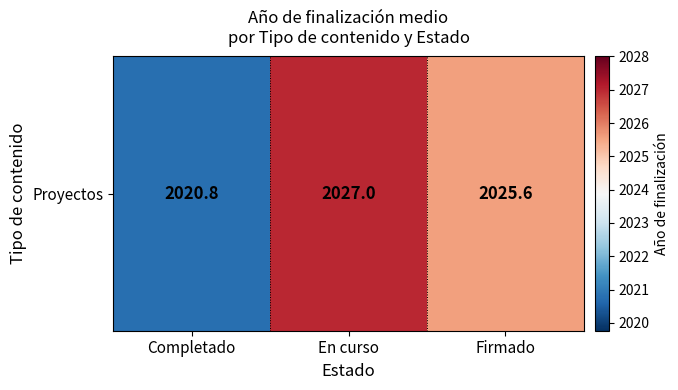

Reading left to right, extract all data points from this chart.

Completado=2020.8	En curso=2027.0	Firmado=2025.6